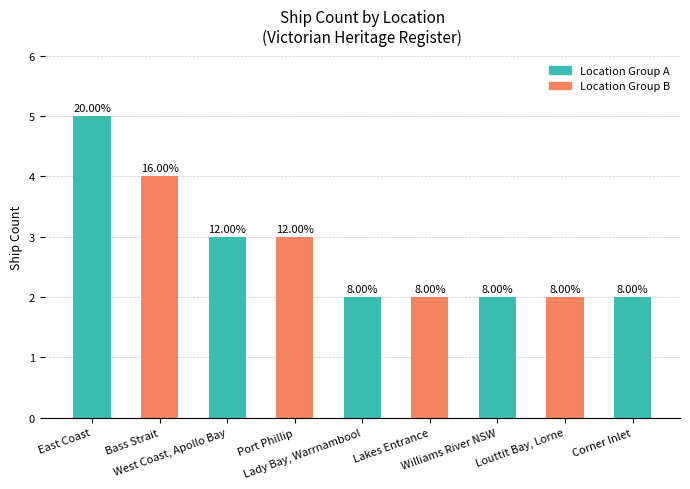

Does the chart contain any negative values?

No